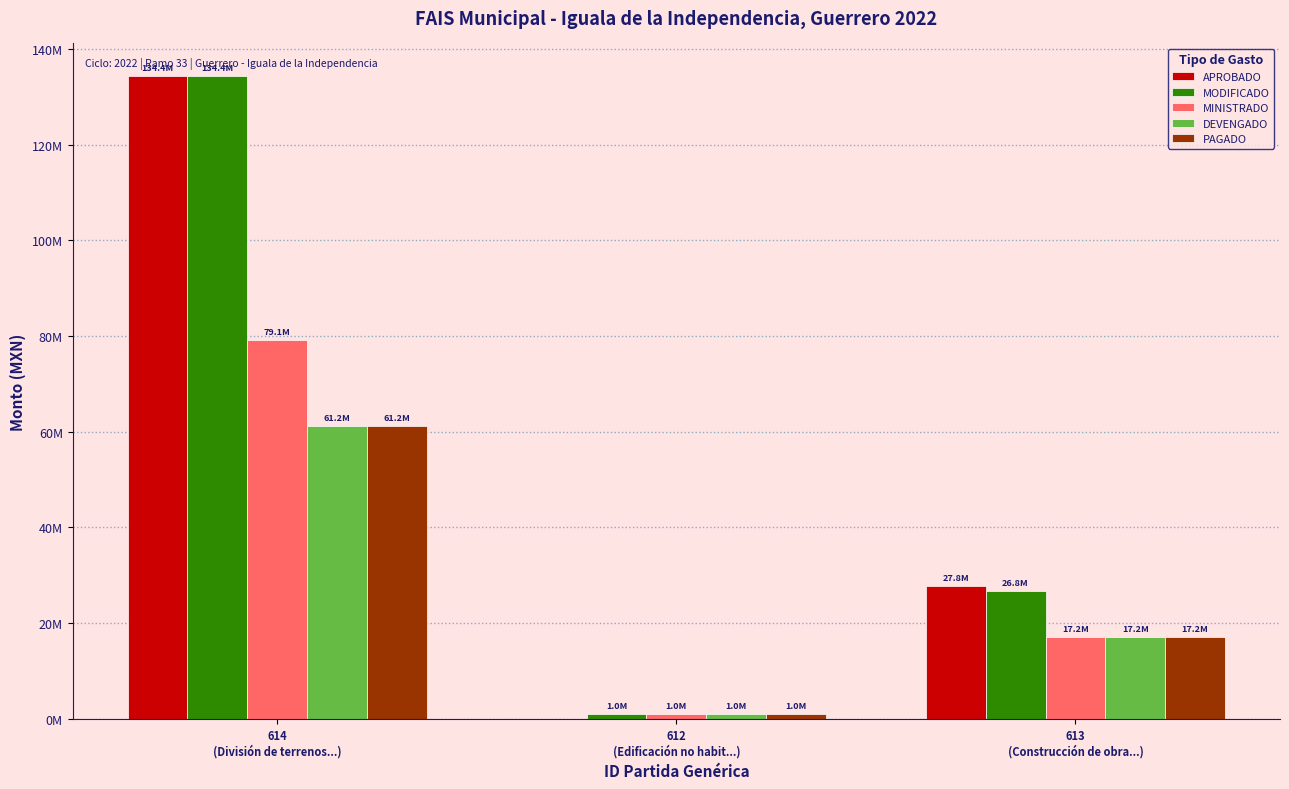

Reading right to left, list all the values displayed in this chart.

APROBADO: 613
(Construcción de obra...)=27810298.0	612
(Edificación no habit...)=0.0	614
(División de terrenos...)=134403646.0
MODIFICADO: 613
(Construcción de obra...)=26763617.0	612
(Edificación no habit...)=1046681.0	614
(División de terrenos...)=134403646.0
MINISTRADO: 613
(Construcción de obra...)=17158962.7	612
(Edificación no habit...)=1046681.0	614
(División de terrenos...)=79122722.7
DEVENGADO: 613
(Construcción de obra...)=17158962.7	612
(Edificación no habit...)=1046681.0	614
(División de terrenos...)=61198452.5
PAGADO: 613
(Construcción de obra...)=17158962.7	612
(Edificación no habit...)=1046681.0	614
(División de terrenos...)=61198452.5